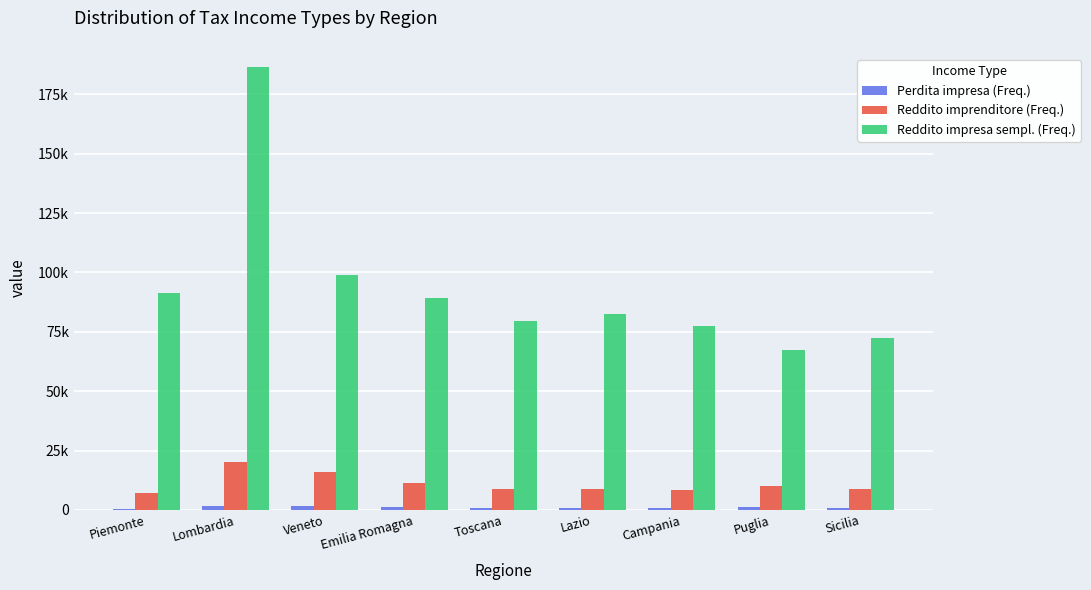

Are the bars grouped side by side (vs. stacked)?

Yes